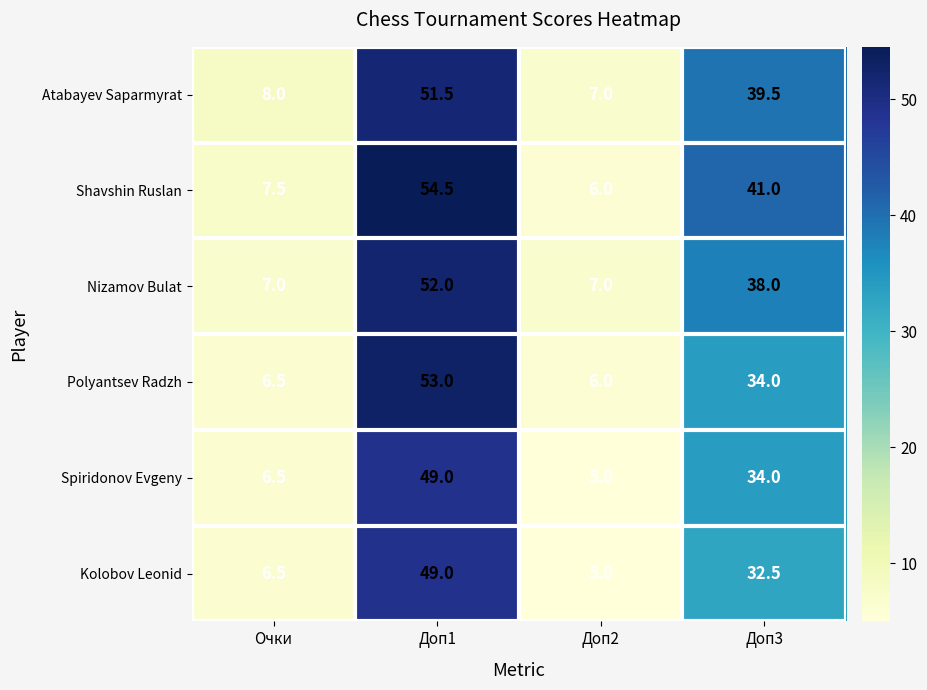

What is the difference between the highest and lowest values at Доп3?

8.5